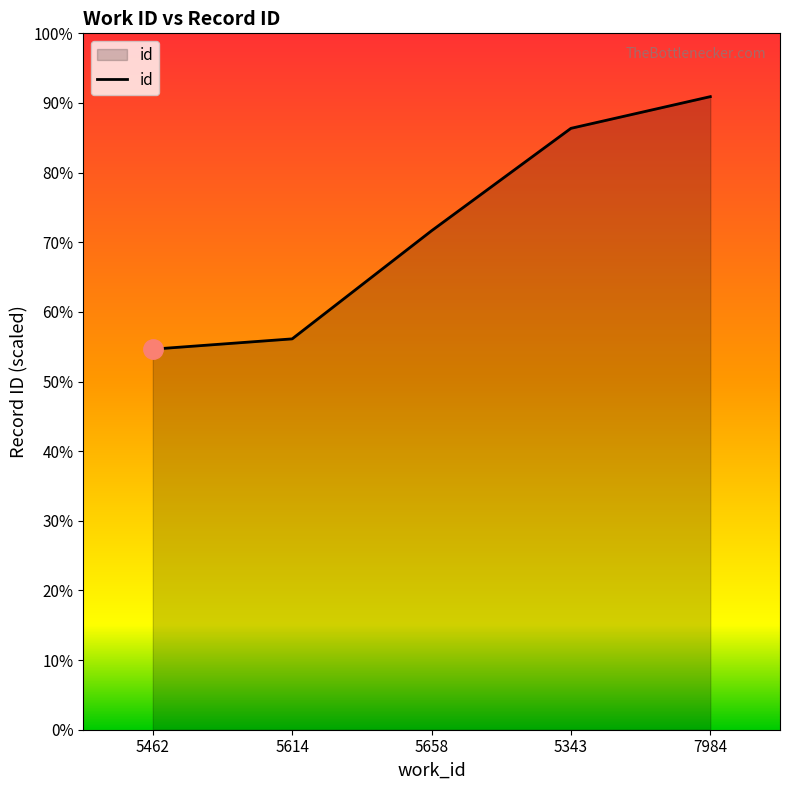

True or false: the data shows 23086 at 5343.

True